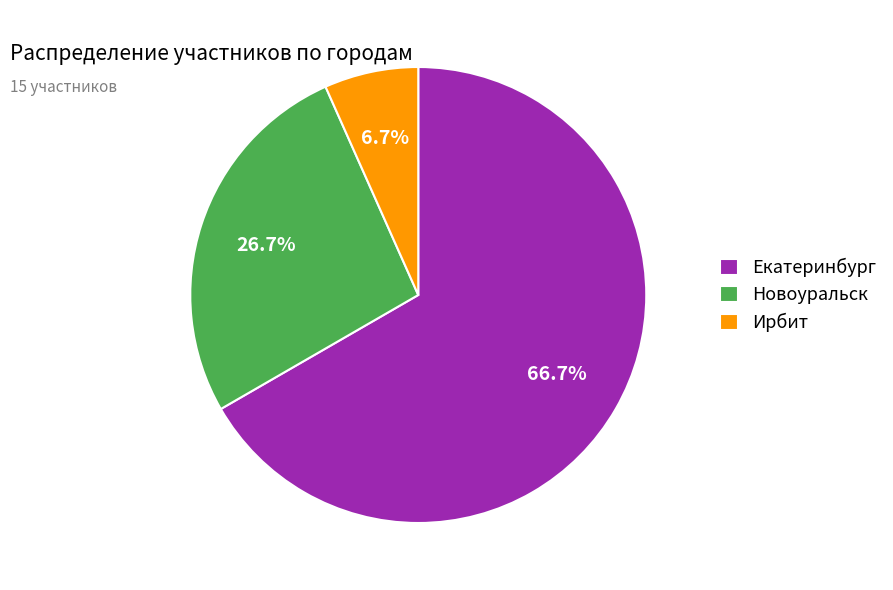

Between Новоуральск and Ирбит, which is larger?

Новоуральск